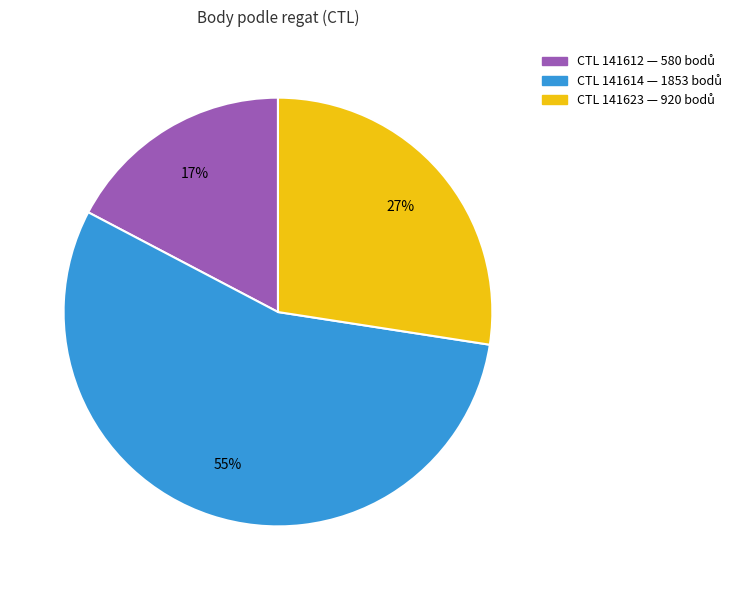

Does any single category account for the majority?

Yes